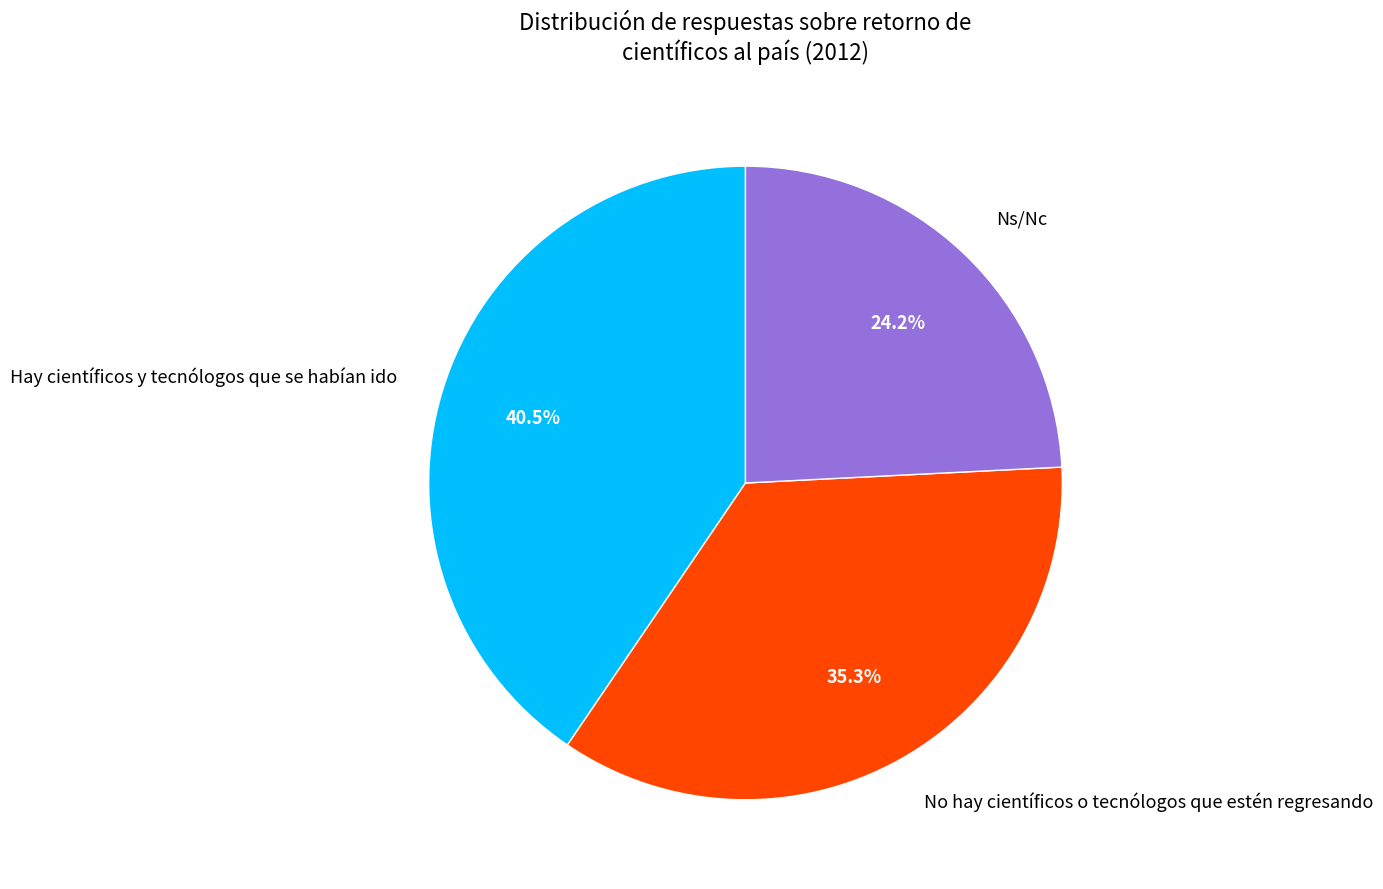

To the nearest percent, what percentage of the pie is Ns/Nc?

24%